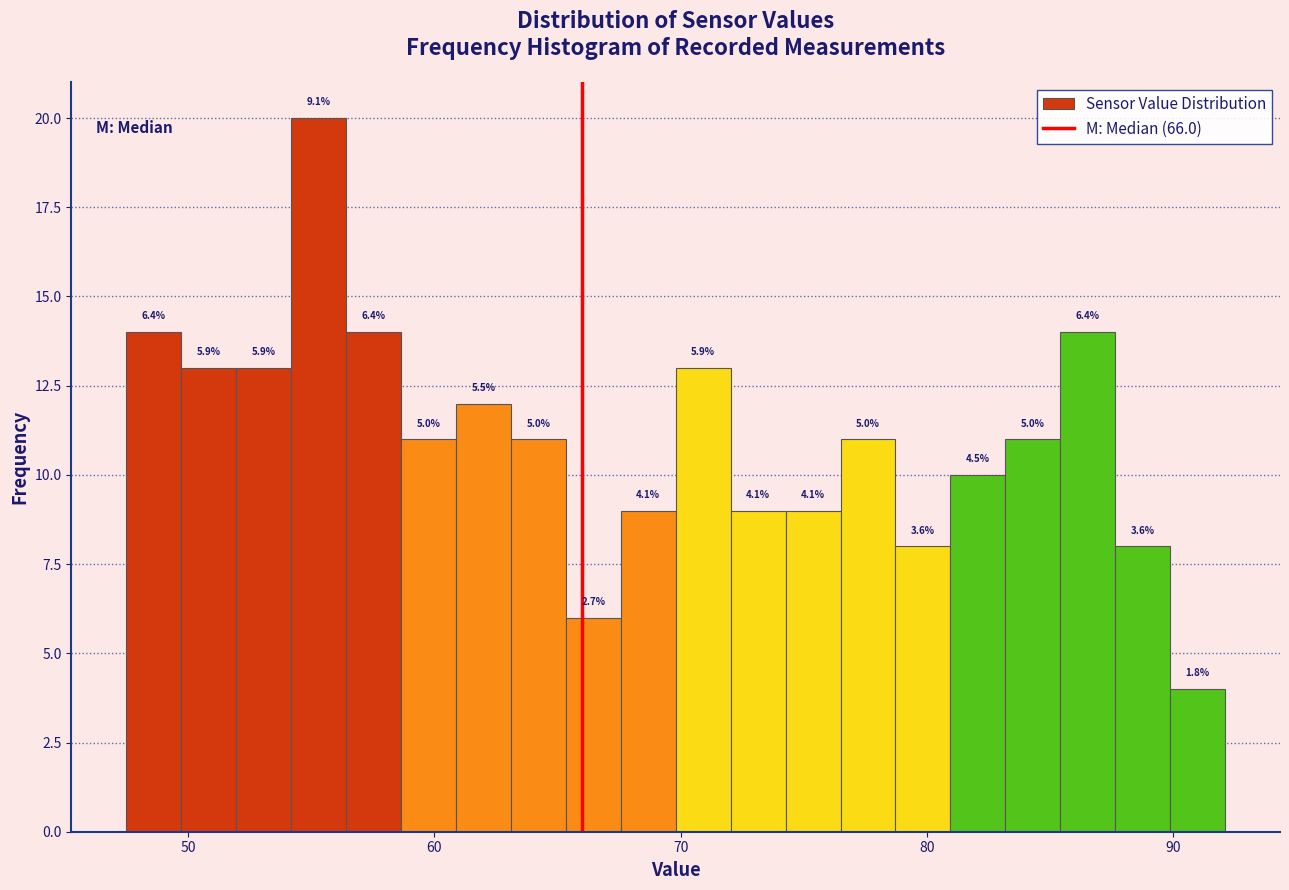

Read against the x-axis, roughly where is the centre of the tallest bar?

55